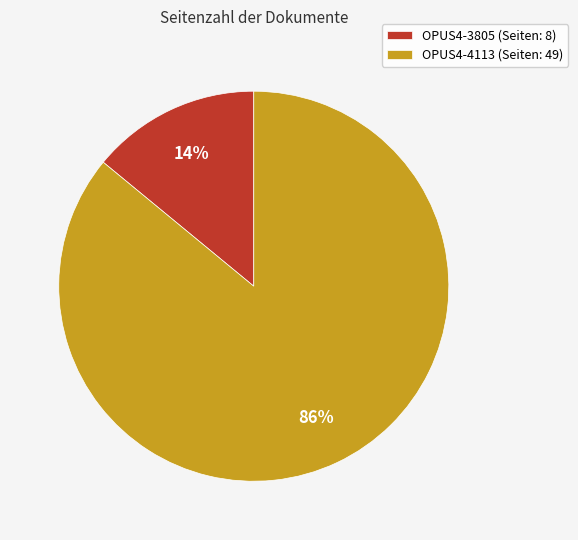

Which category has the smallest portion of the pie?

OPUS4-3805